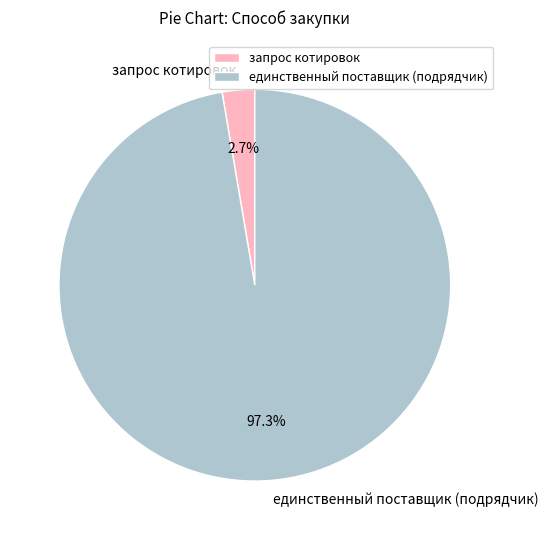

Is it true that запрос котировок is 11% of the pie?

False